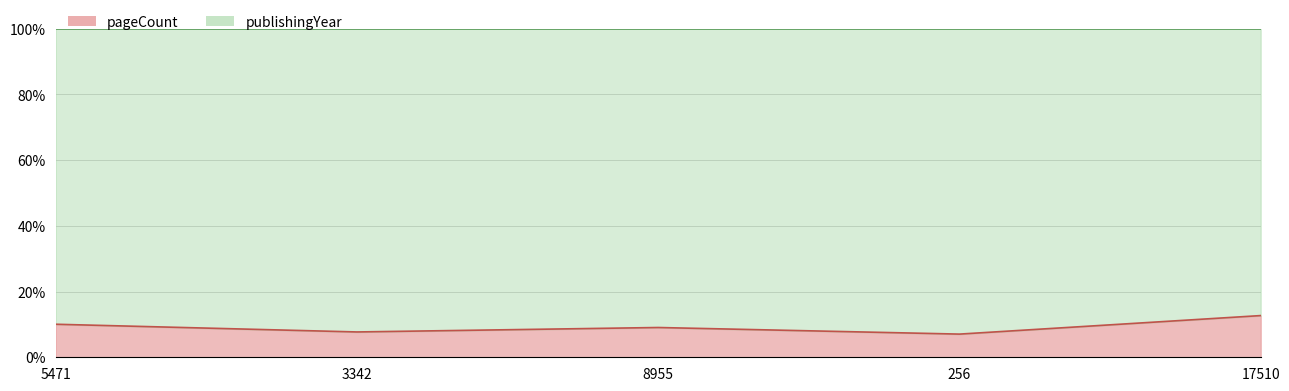

Is the value of publishingYear at 17510 greater than the value of pageCount at 8955?

Yes